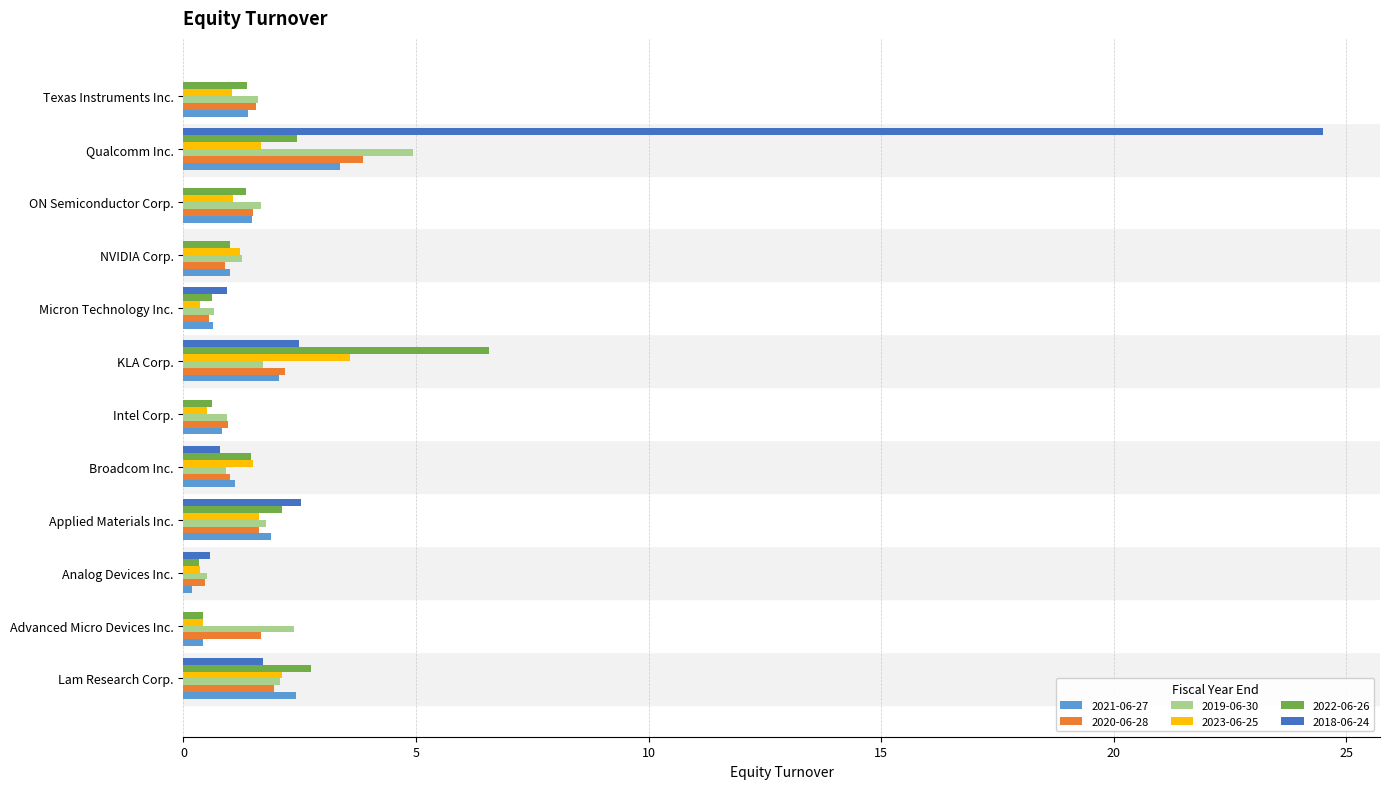

What is the highest value of the 2020-06-28 series?

3.9